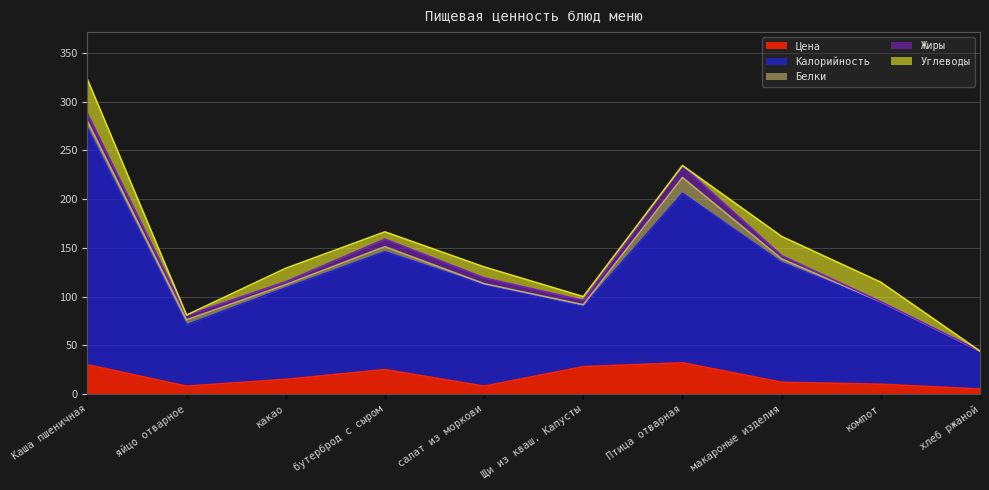

Is it true that Калорийность equals 349.1 at Каша пшеничная?

False